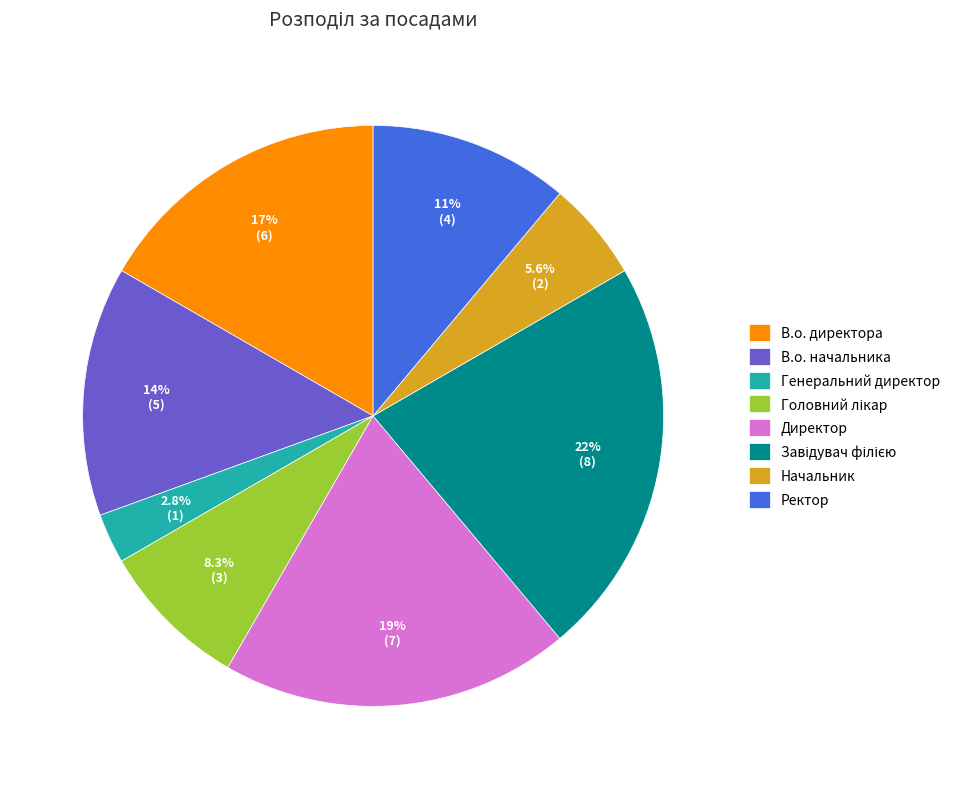

Which category has the smallest portion of the pie?

Генеральний директор